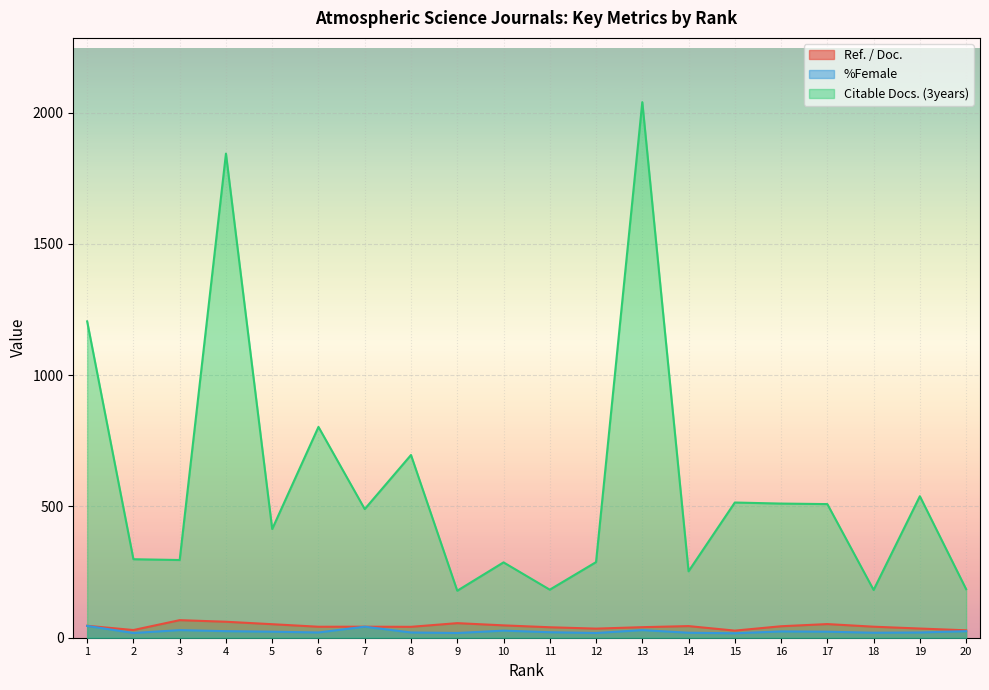

True or false: Citable Docs. (3years) has more than 0 points higher than both neighbors.

True